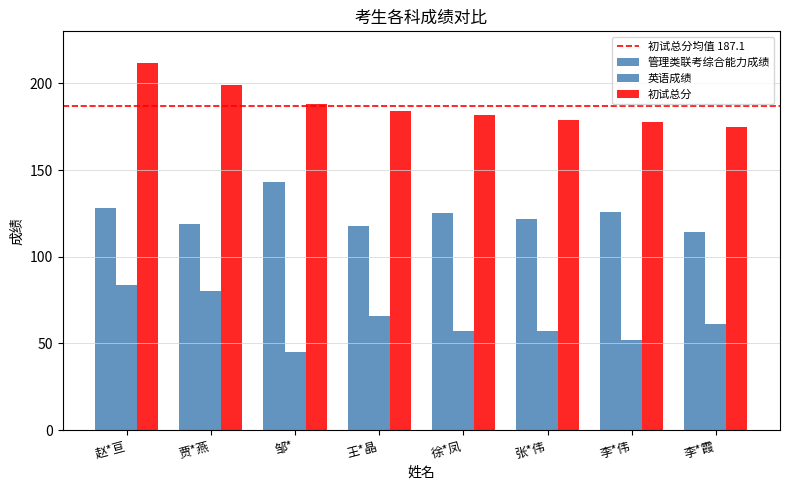

Is the value of 英语成绩 at 邹* greater than the value of 管理类联考综合能力成绩 at 王*晶?

No